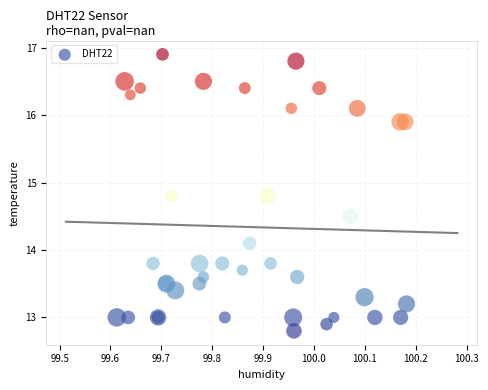

What Y value in the scatter plot is closest to 14?

14.1